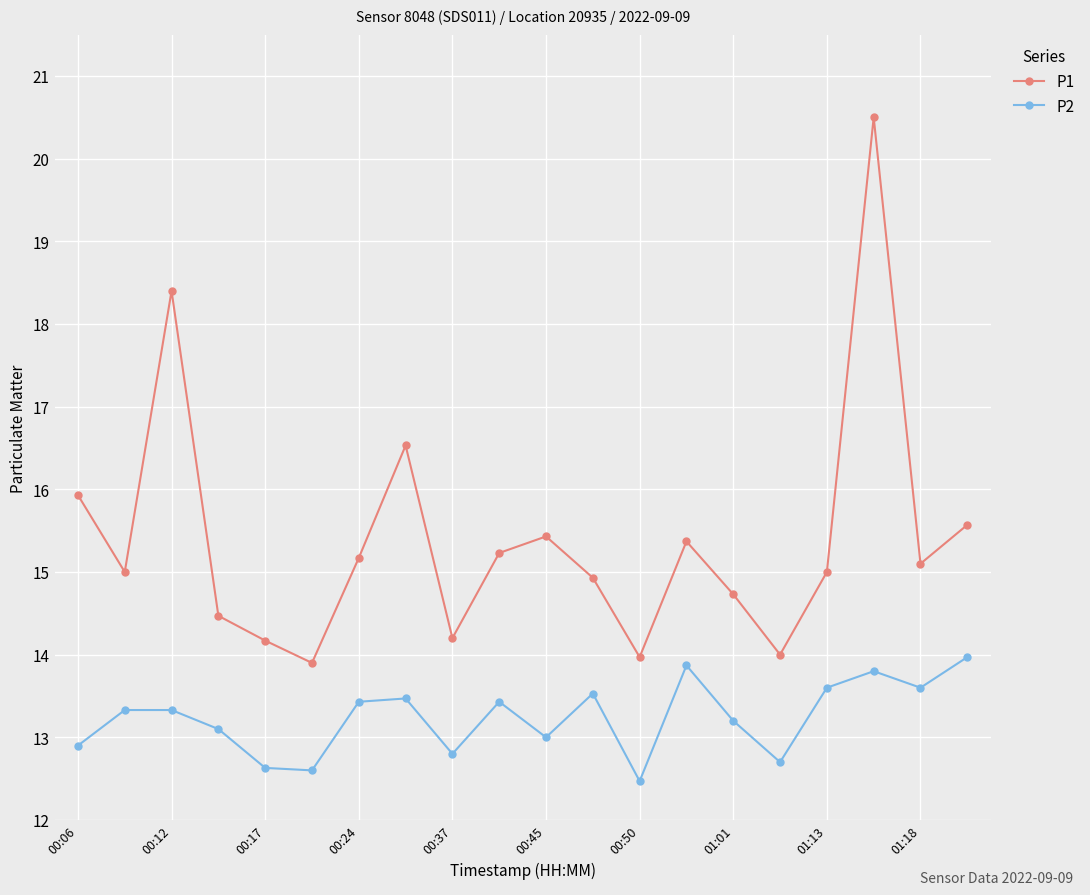

What is the difference between the maximum and minimum values in the P2 series?

1.5